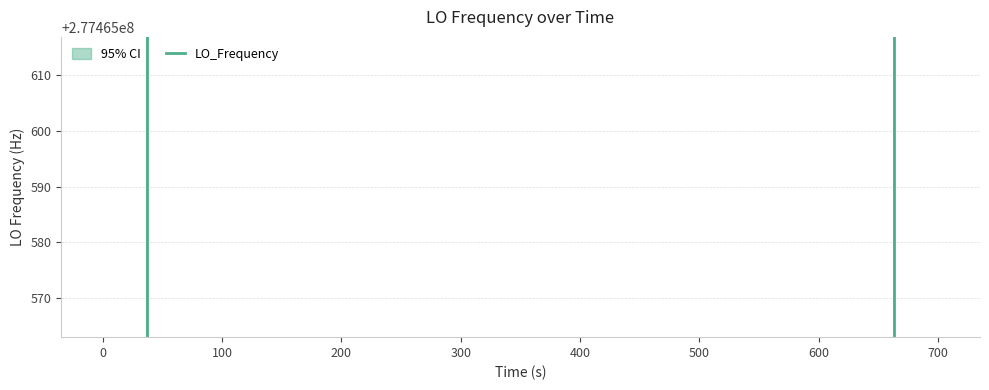

What is the sum of all values?

11098623597.4